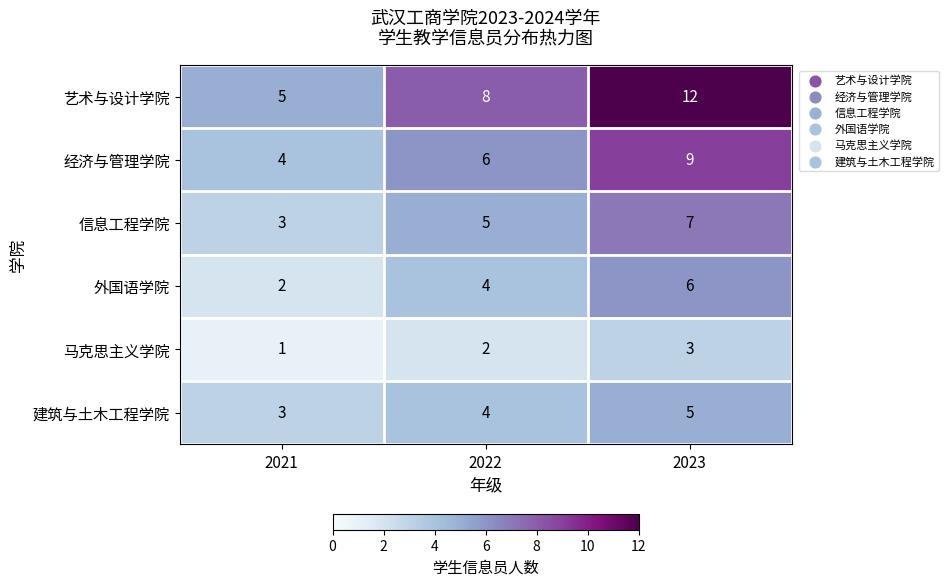

What is the greatest value displayed?

12